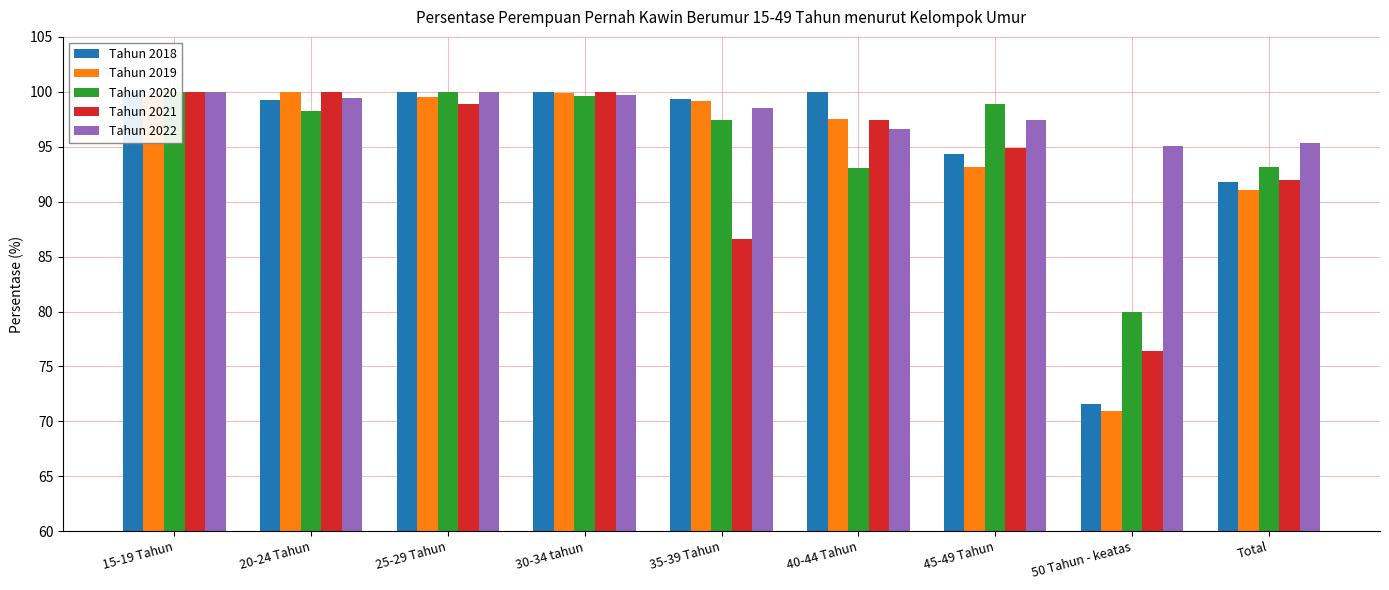

Reading left to right, list all the values displayed in this chart.

Tahun 2018: 15-19 Tahun=100.0	20-24 Tahun=99.3	25-29 Tahun=100.0	30-34 tahun=100.0	35-39 Tahun=99.4	40-44 Tahun=100.0	45-49 Tahun=94.4	50 Tahun - keatas=71.6	Total=91.8
Tahun 2019: 15-19 Tahun=99.7	20-24 Tahun=100.0	25-29 Tahun=99.6	30-34 tahun=99.9	35-39 Tahun=99.2	40-44 Tahun=97.5	45-49 Tahun=93.1	50 Tahun - keatas=71.0	Total=91.0
Tahun 2020: 15-19 Tahun=100.0	20-24 Tahun=98.2	25-29 Tahun=100.0	30-34 tahun=99.6	35-39 Tahun=97.4	40-44 Tahun=93.1	45-49 Tahun=98.9	50 Tahun - keatas=80.0	Total=93.2
Tahun 2021: 15-19 Tahun=100.0	20-24 Tahun=100.0	25-29 Tahun=98.9	30-34 tahun=100.0	35-39 Tahun=86.6	40-44 Tahun=97.5	45-49 Tahun=94.9	50 Tahun - keatas=76.4	Total=92.0
Tahun 2022: 15-19 Tahun=100.0	20-24 Tahun=99.5	25-29 Tahun=100.0	30-34 tahun=99.7	35-39 Tahun=98.6	40-44 Tahun=96.6	45-49 Tahun=97.4	50 Tahun - keatas=95.1	Total=95.4